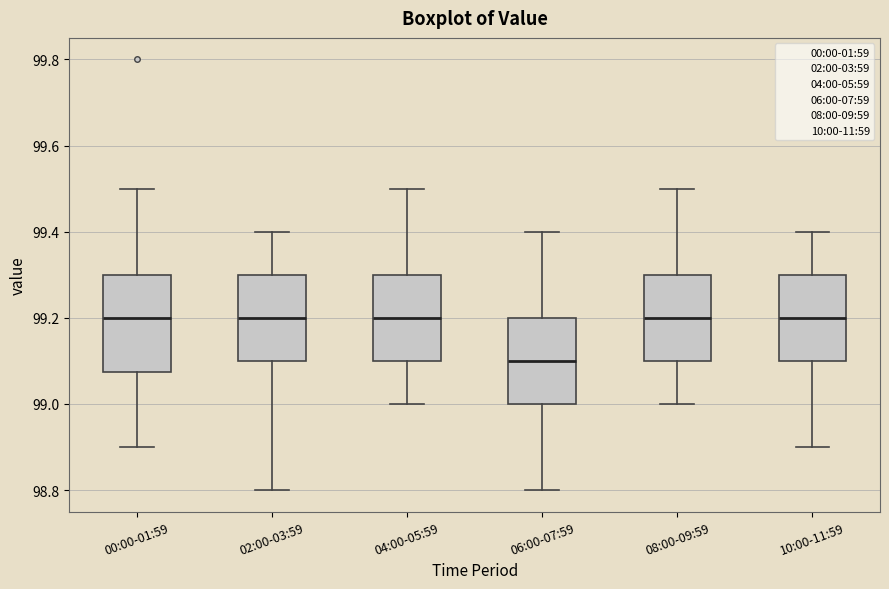

Reading left to right, transcribe this box plot: for each box, give where its median line is, the range the box spans, and where its two whiskers end, as read against the y-axis. The values are not printed on the chart, so give them approximately, as read against the axis.

00:00-01:59: median 99.20, box 99.08 to 99.30, whiskers 98.90 to 99.50
02:00-03:59: median 99.20, box 99.10 to 99.30, whiskers 98.80 to 99.40
04:00-05:59: median 99.20, box 99.10 to 99.30, whiskers 99.00 to 99.50
06:00-07:59: median 99.10, box 99.00 to 99.20, whiskers 98.80 to 99.40
08:00-09:59: median 99.20, box 99.10 to 99.30, whiskers 99.00 to 99.50
10:00-11:59: median 99.20, box 99.10 to 99.30, whiskers 98.90 to 99.40